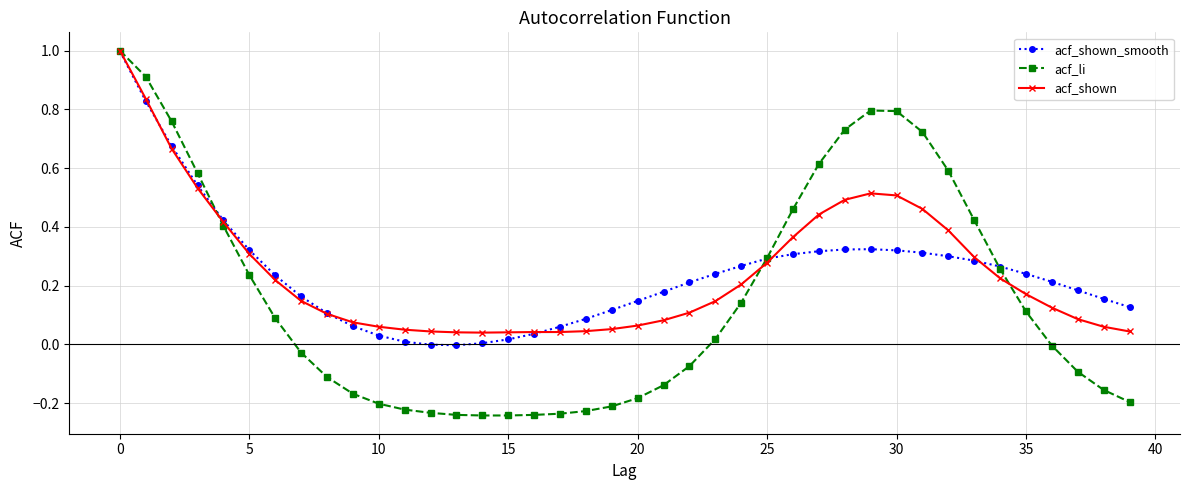

What are all the series names shown in the legend?

acf_shown_smooth, acf_li, acf_shown